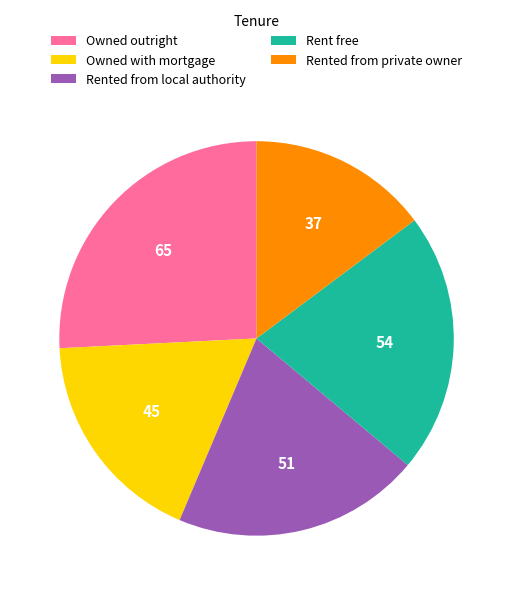

Rank the categories by value from highest to lowest.

Owned outright, Rent free, Rented from local authority, Owned with mortgage, Rented from private owner